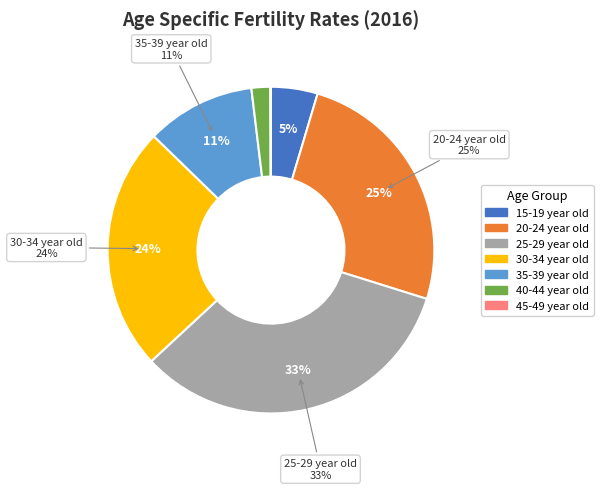

To the nearest percent, what is the difference between the 40-44 year old and 30-34 year old slice percentages?

22%